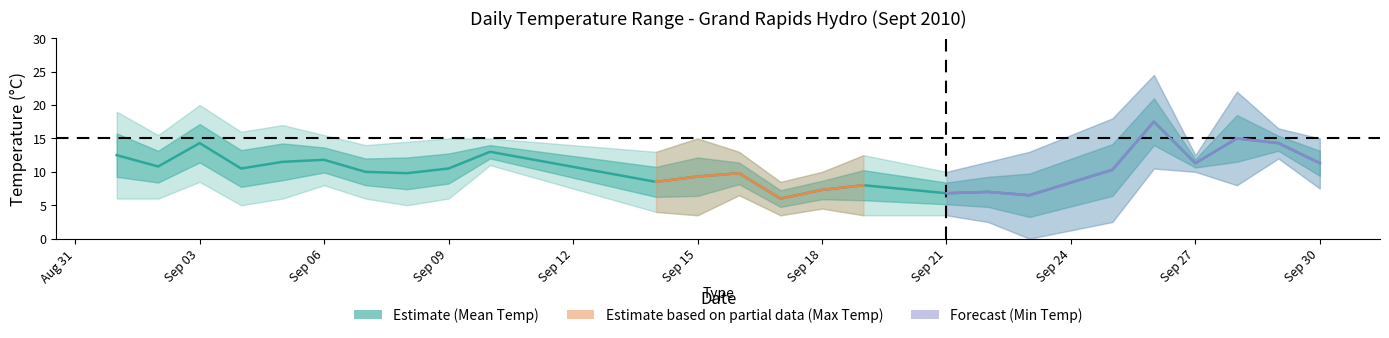

Does the chart have visible grid lines?

No